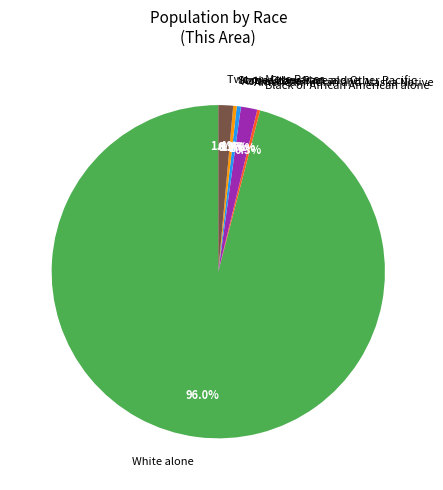

Combined, do Some Other Race alone and Black or African American alone account for over 50%?

No